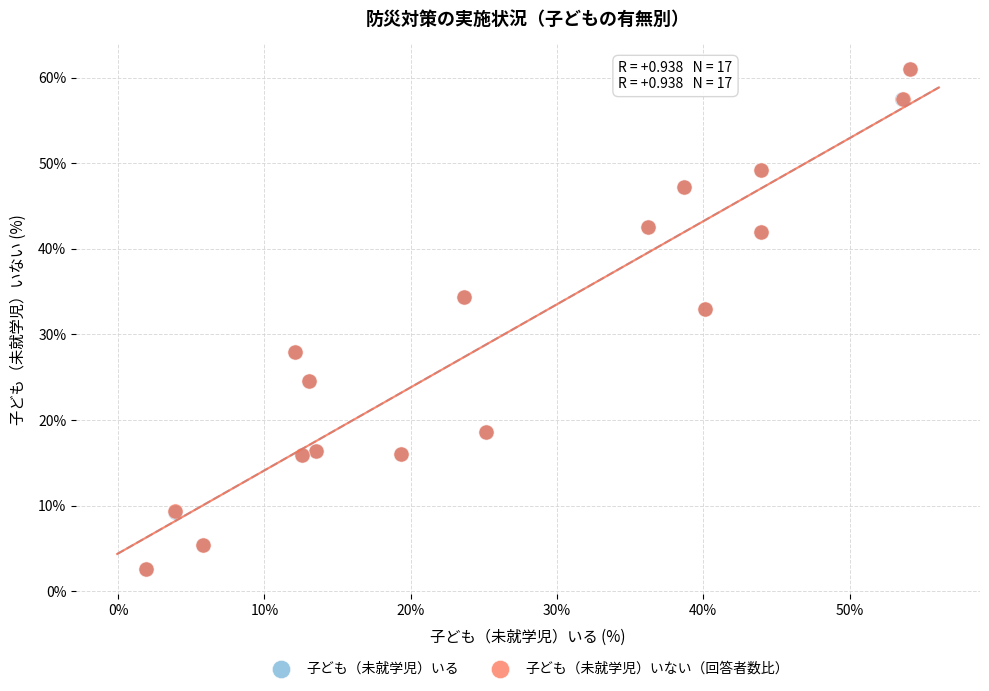

Which series has the largest Y range (max minus min)?

子ども（未就学児）いない（回答者数比）